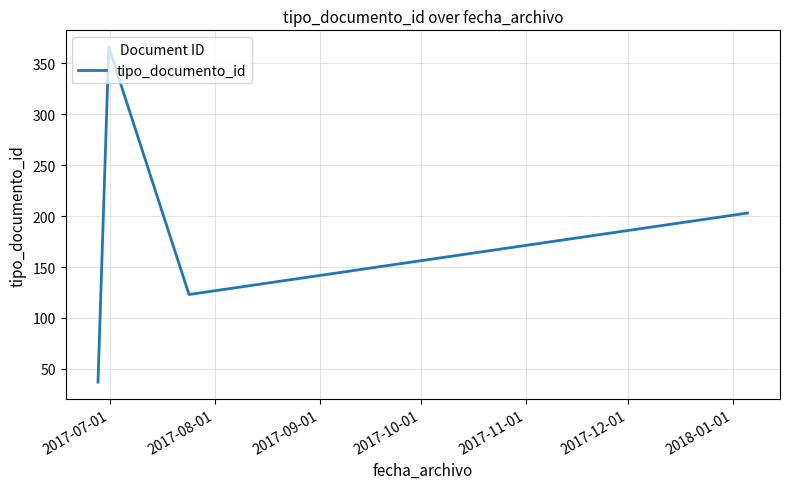

How many interior local peaks (higher than both neighbors) does the data have?

1